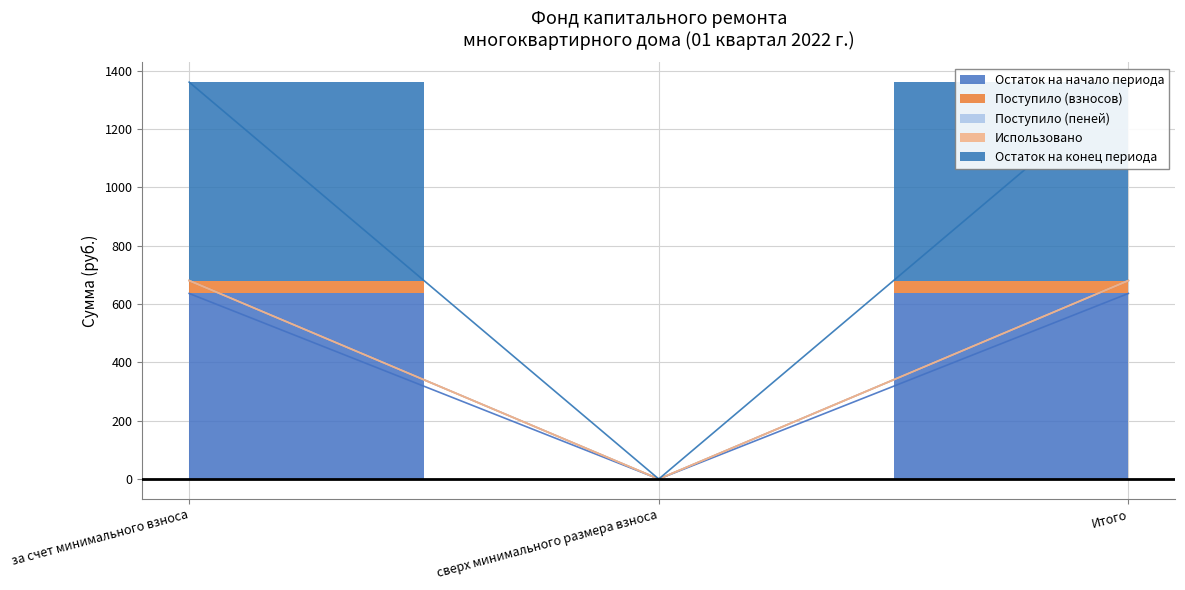

Does the chart have visible grid lines?

Yes